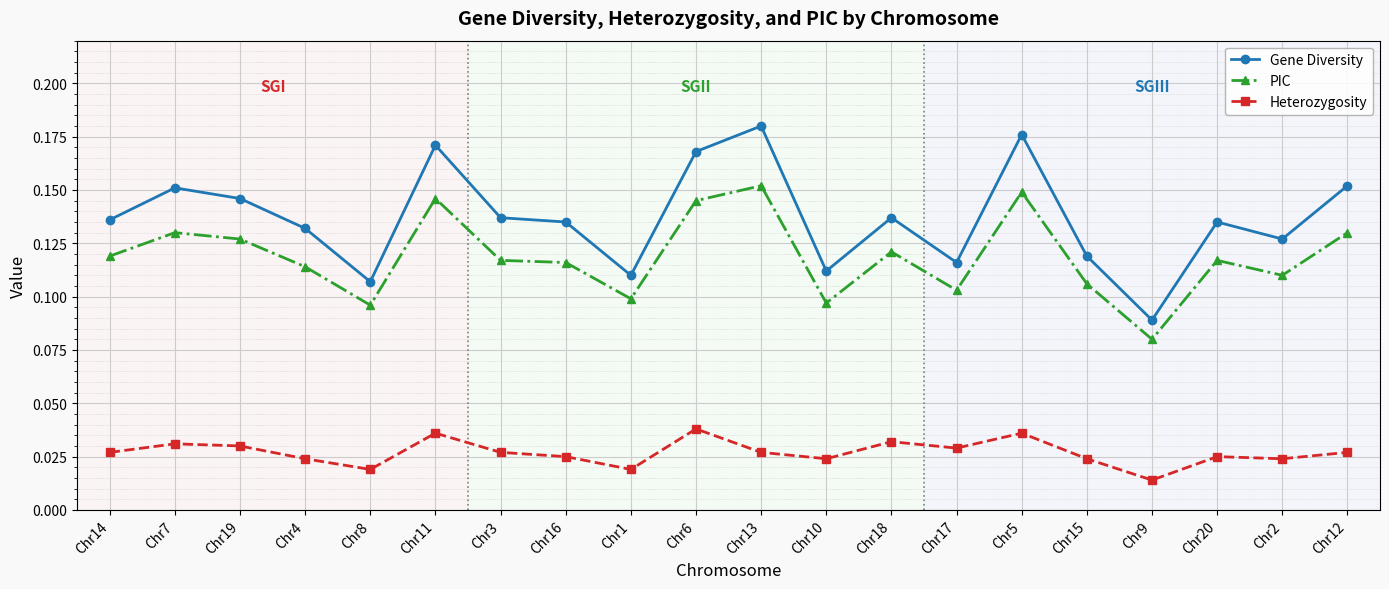

What is the sum of the Gene Diversity values at Chr12 and Chr3?

0.3